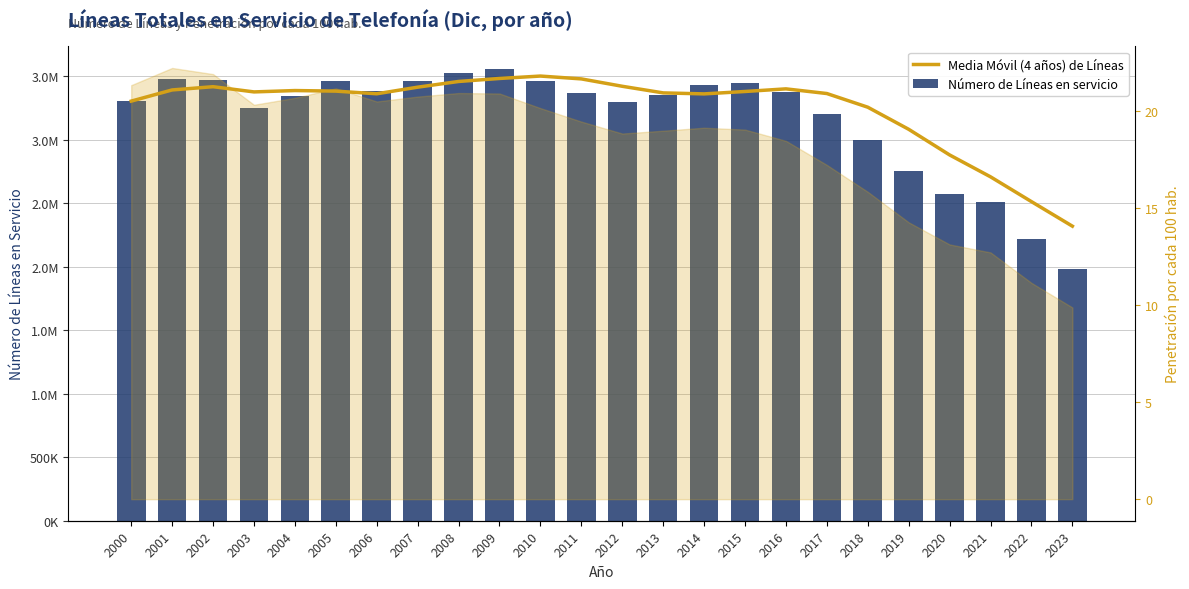

What is the value of the Número de Líneas en servicio bar at the 20th from the left?

2750272.0